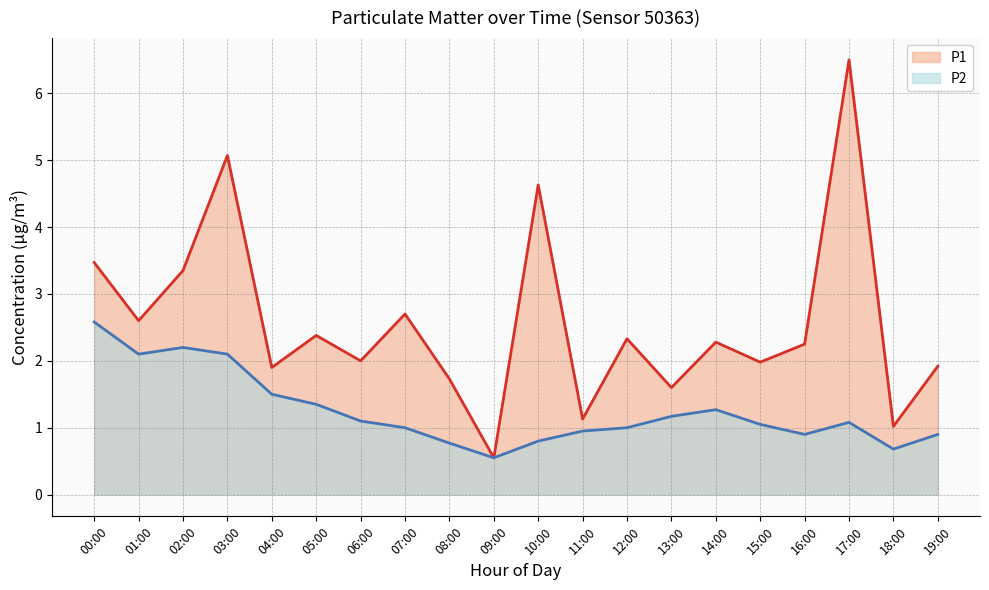

Which series changed the most between 03:00 and 17:00?

P1